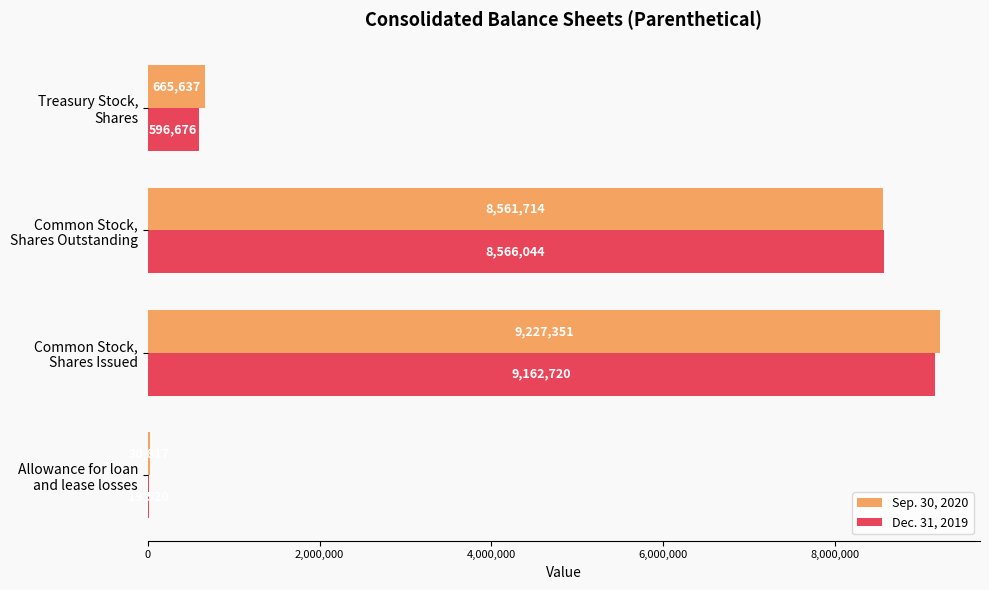

What are all the series names shown in the legend?

Sep. 30, 2020, Dec. 31, 2019